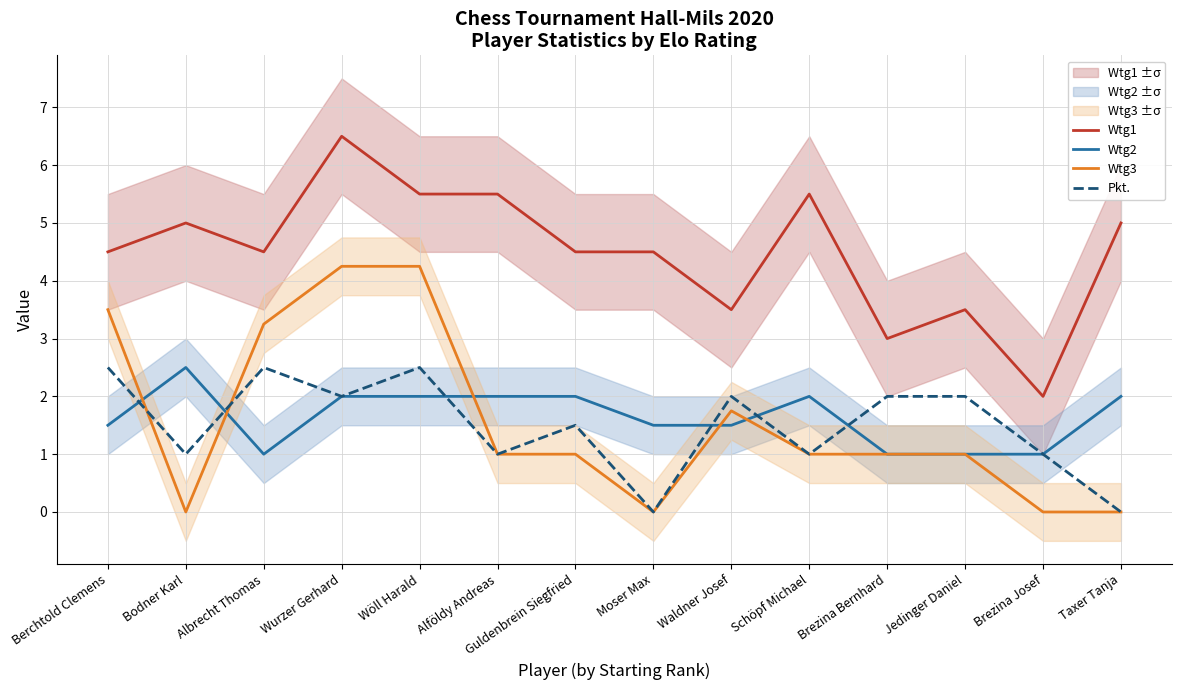

What is the sum of the Pkt. values at Jedinger Daniel and Berchtold Clemens?

4.5